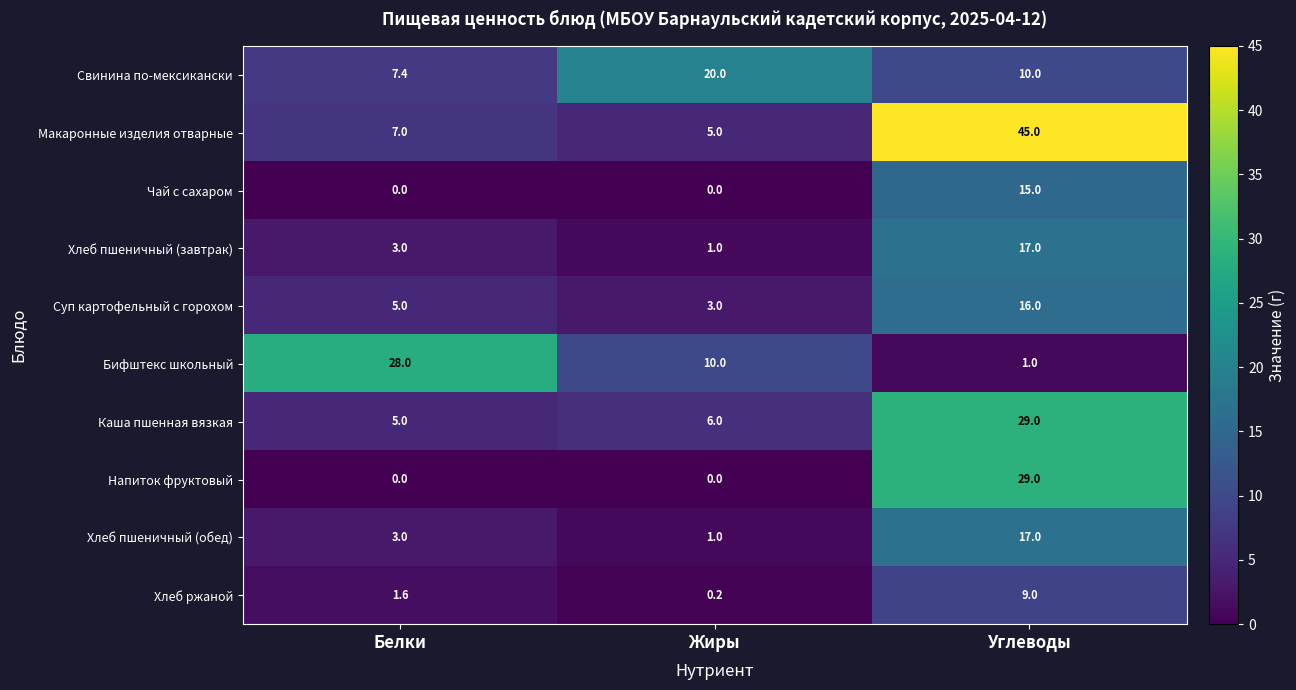

What is the minimum value for Хлеб пшеничный (обед)?

1.0